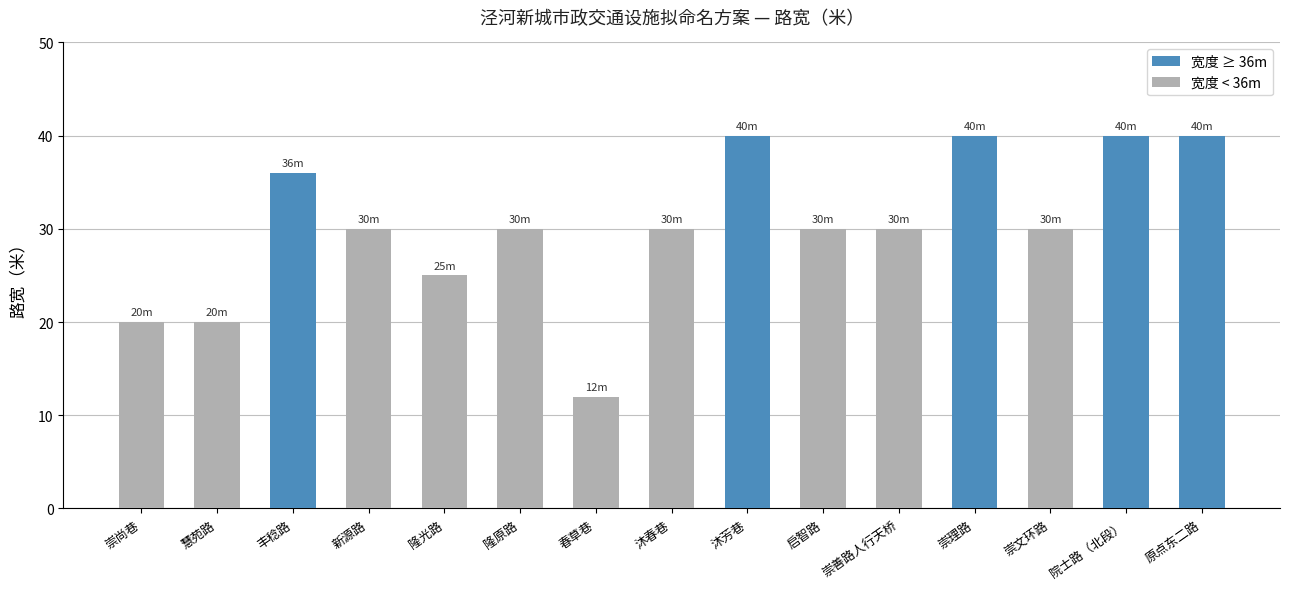

What is the change in value from 崇尚巷 to 崇理路?

+20